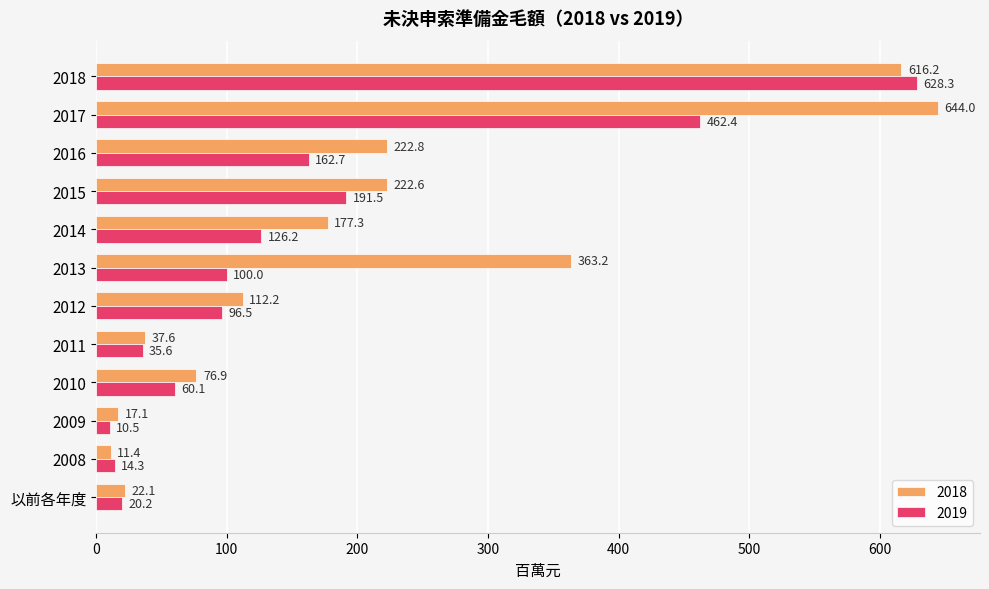

How many distinct data groups are displayed?

2